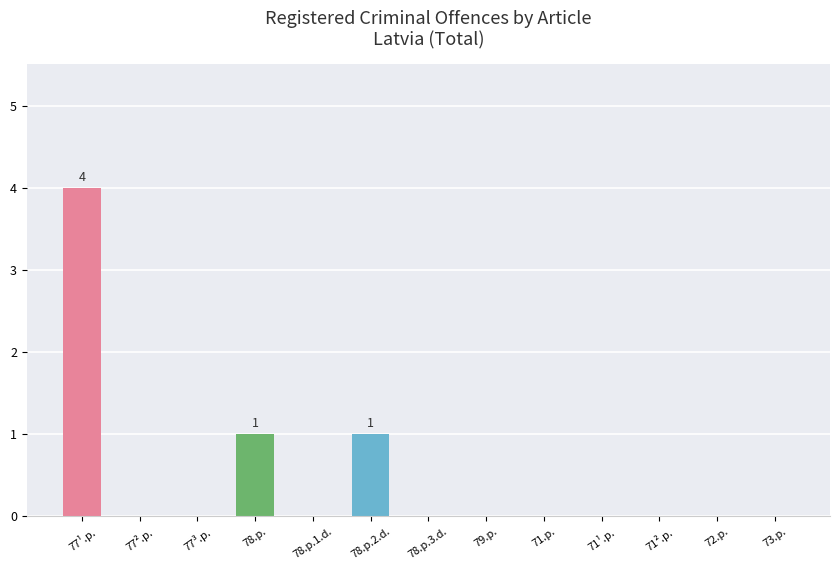

At which category does the chart reach its peak across all series?

77¹.p.